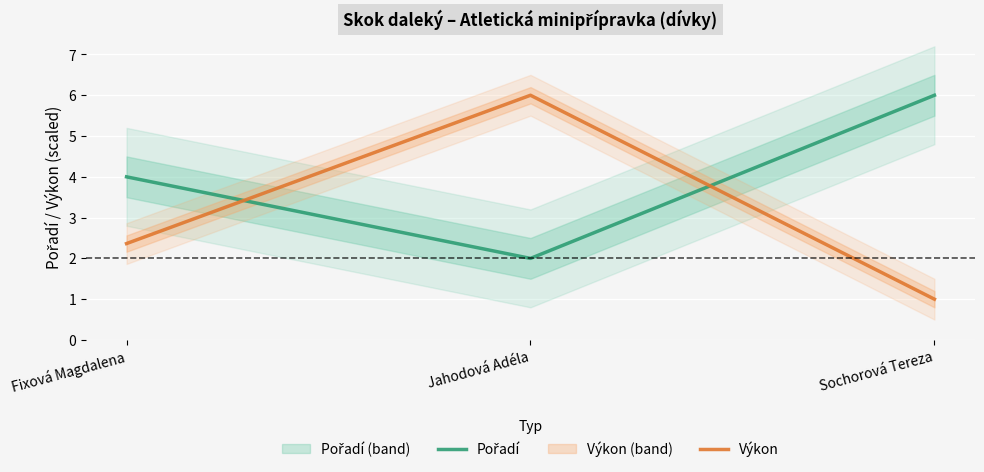

How many data points in Pořadí are less than 4?

1